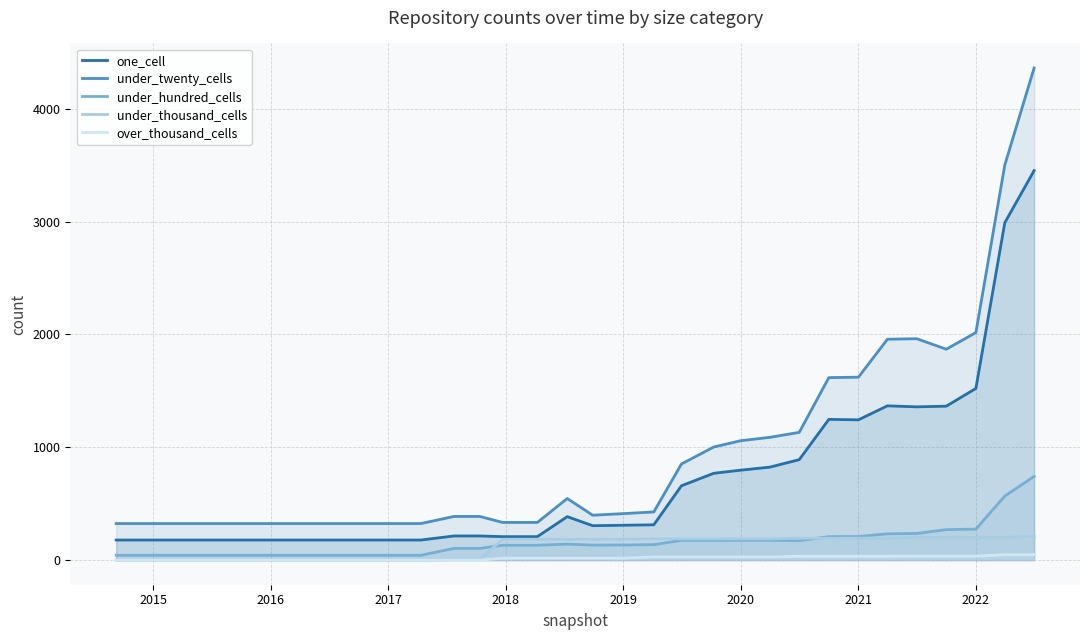

What is the highest value of the one_cell series?

3451